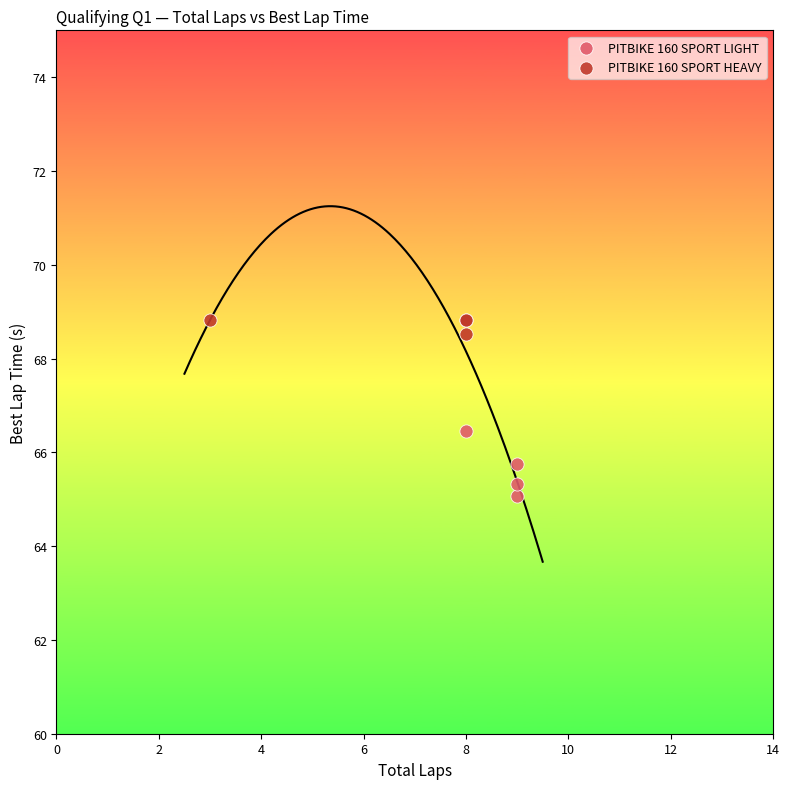

Which series has the widest spread of Y values?

PITBIKE 160 SPORT LIGHT